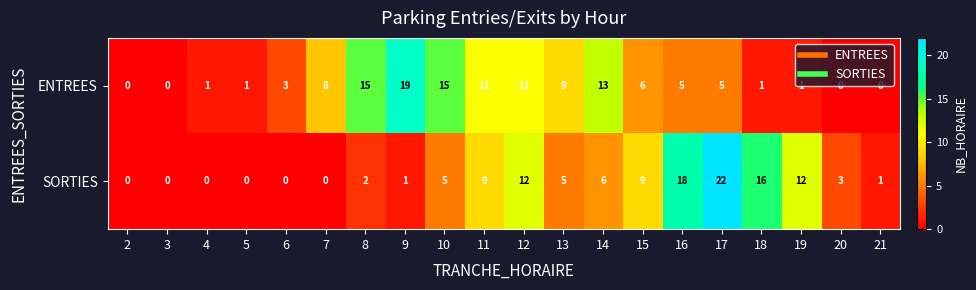

Rank the series by their maximum value, from lowest to highest.

ENTREES, SORTIES